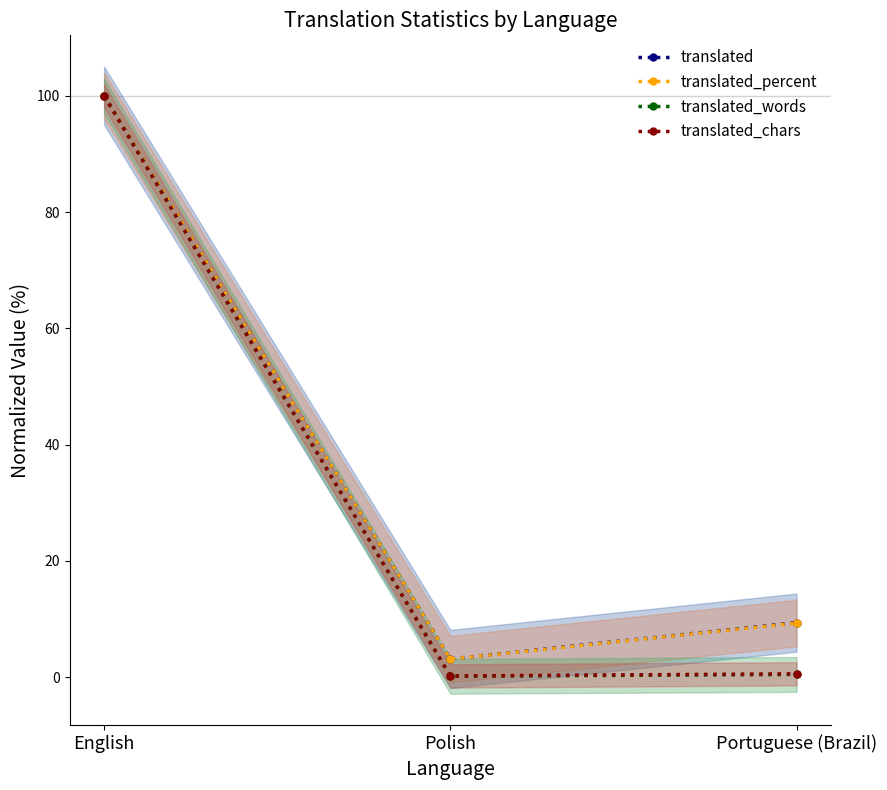

Reading right to left, what are all the values shown in this chart?

translated: Portuguese (Brazil)=9.4	Polish=3.1	English=100.0
translated_percent: Portuguese (Brazil)=9.3	Polish=3.1	English=100.0
translated_words: Portuguese (Brazil)=0.5	Polish=0.2	English=100.0
translated_chars: Portuguese (Brazil)=0.6	Polish=0.2	English=100.0